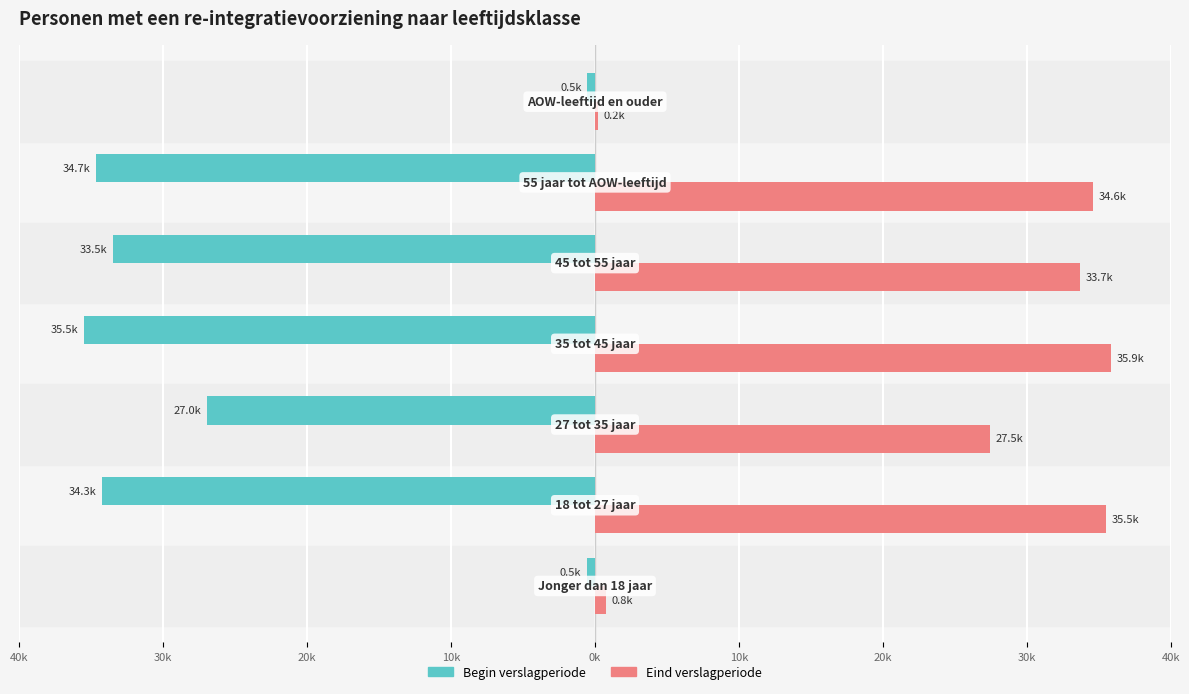

What are all the series names shown in the legend?

Begin verslagperiode, Eind verslagperiode